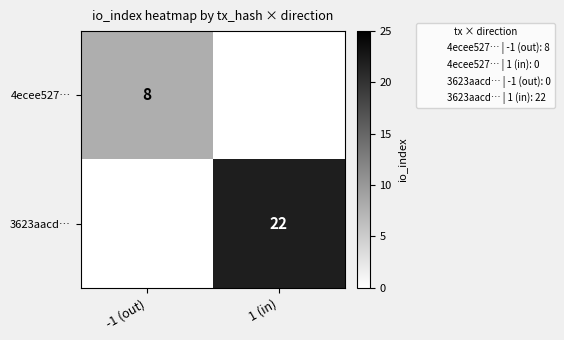

The 4ecee527… series shows 8 at -1 (out). True or false?

True